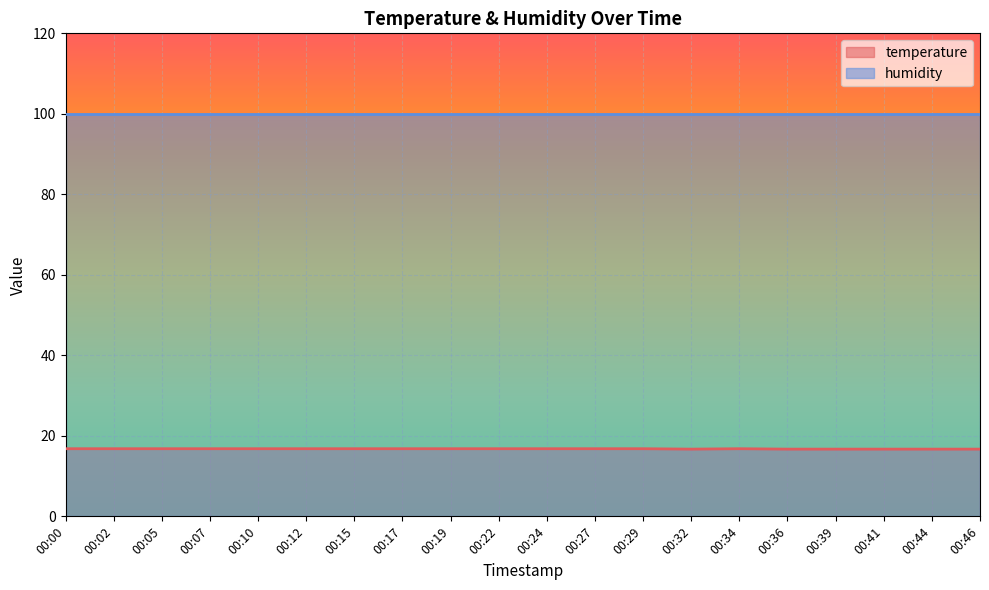

Reading left to right, extract all data points from this chart.

00:00=16.8	00:02=16.8	00:05=16.8	00:07=16.8	00:10=16.8	00:12=16.8	00:15=16.8	00:17=16.8	00:19=16.8	00:22=16.8	00:24=16.8	00:27=16.8	00:29=16.8	00:32=16.7	00:34=16.8	00:36=16.7	00:39=16.7	00:41=16.7	00:44=16.7	00:46=16.7